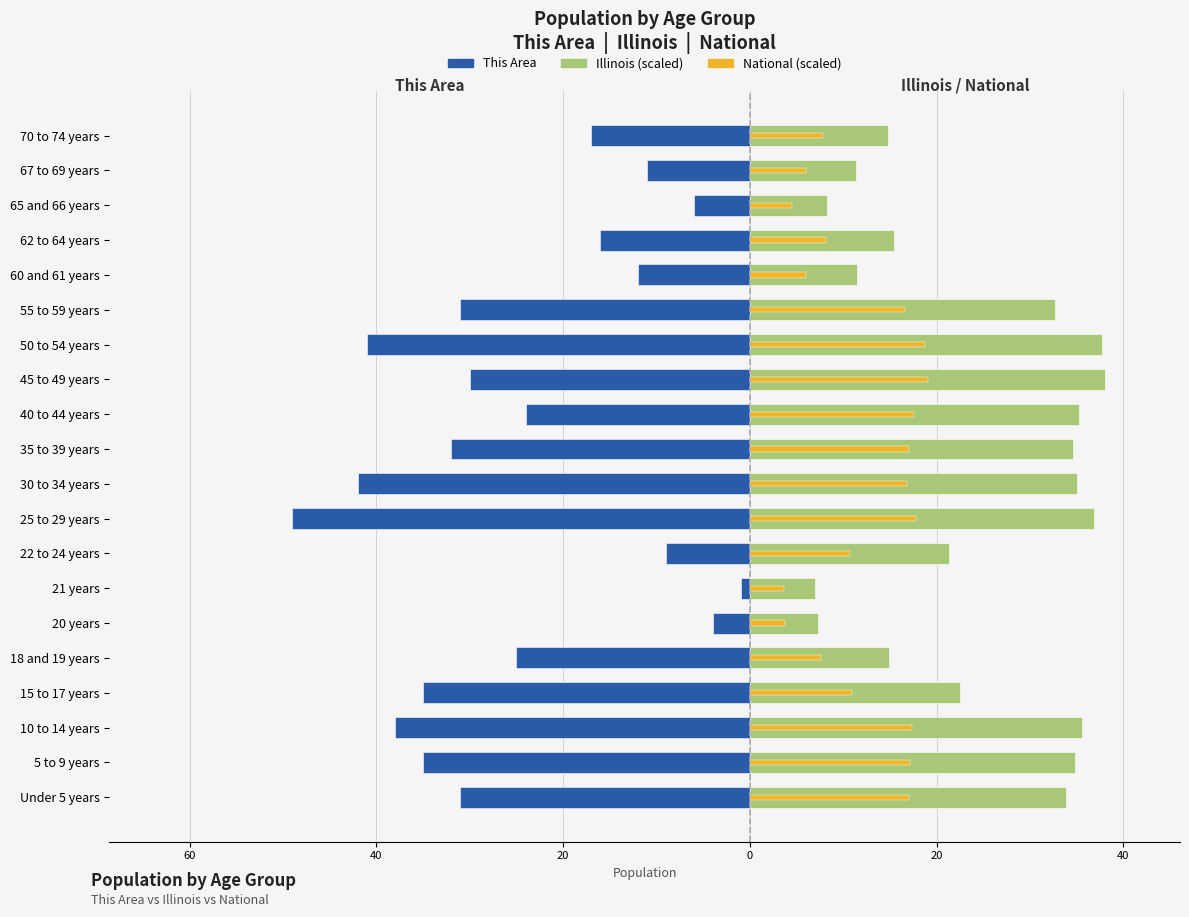

What are all the series names shown in the legend?

This Area, Illinois (scaled), National (scaled)